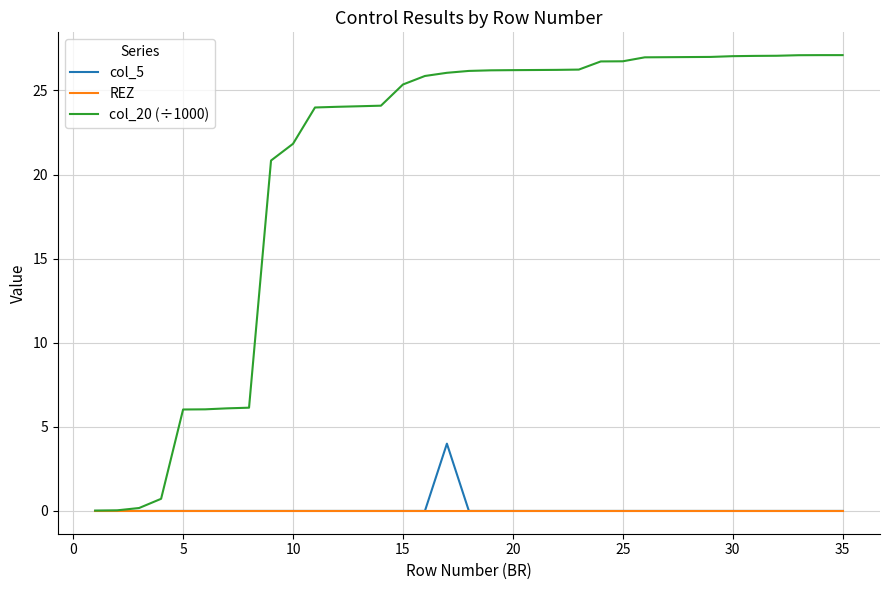

Which series has the largest total across all categories?

col_20 (÷1000)